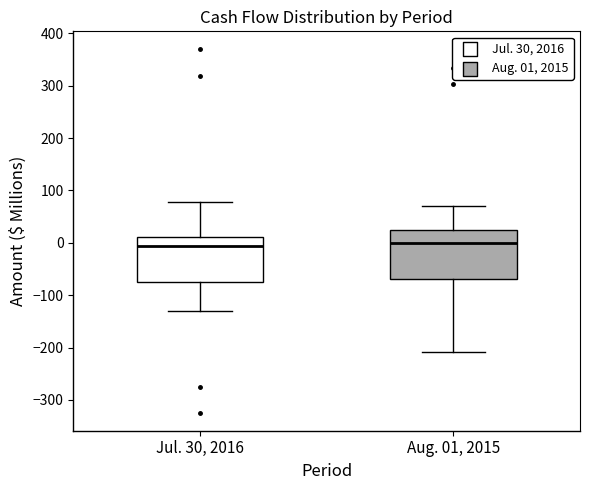

Reading left to right, read every box against the y-axis: the position of its median line, the range the box covers, and the ends of its whiskers. The values are not printed on the chart, so give them approximately, as read against the axis.

Jul. 30, 2016: median -10, box -70 to 10, whiskers -130 to 80
Aug. 01, 2015: median 0, box -70 to 20, whiskers -210 to 70